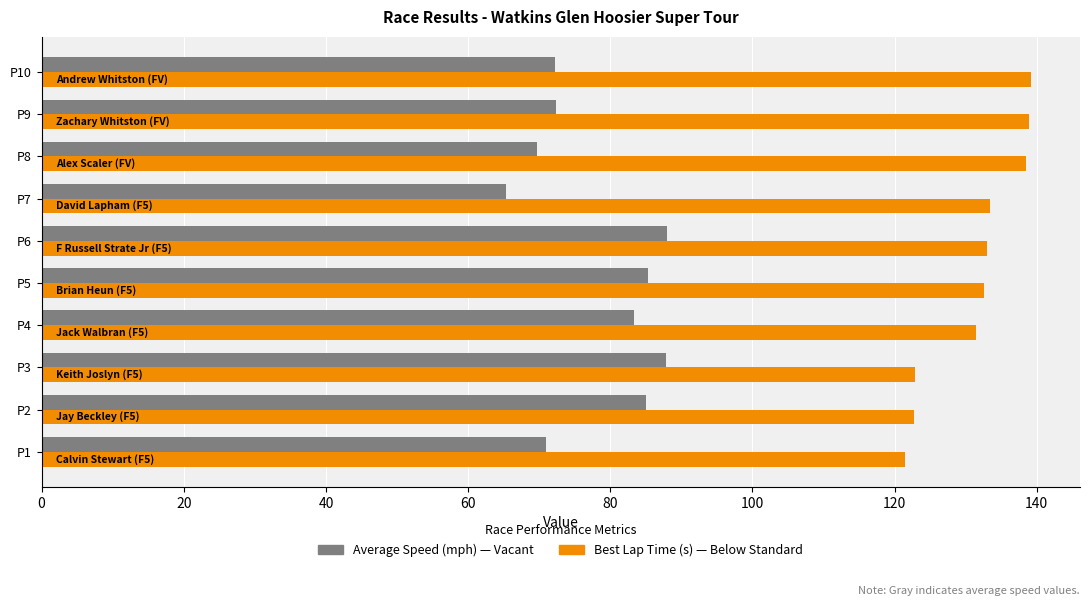

At which category does the chart reach its minimum across all series?

P7